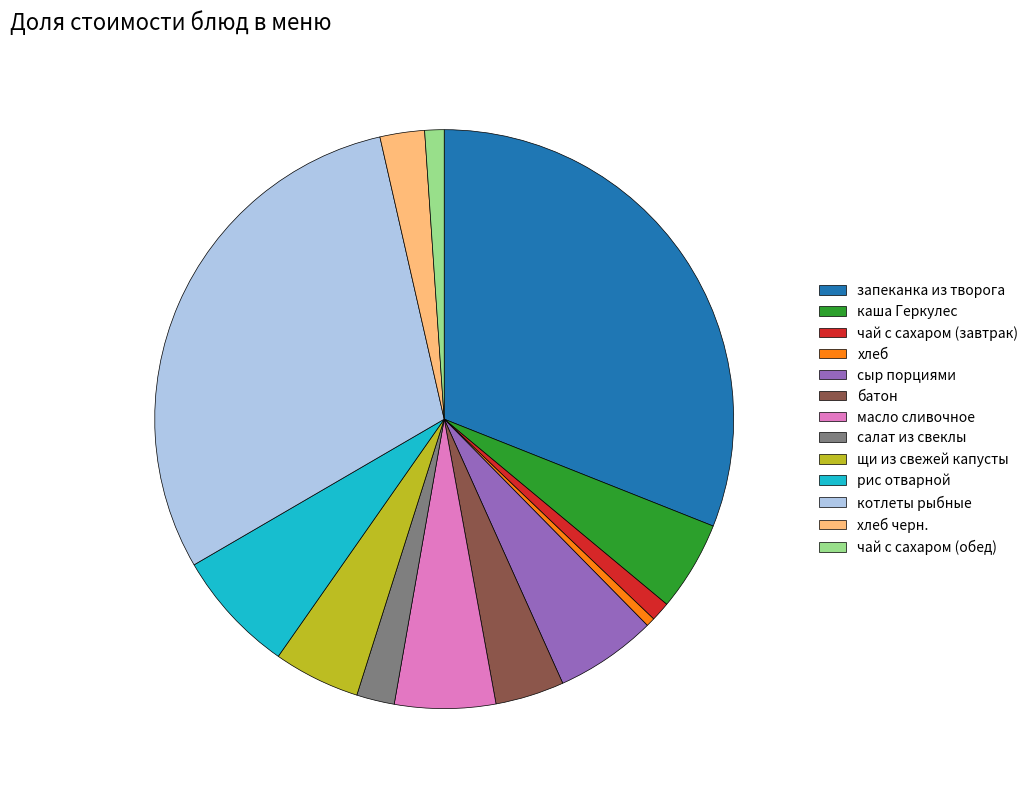

Is the sum of хлеб черн. and салат из свеклы greater than half?

No